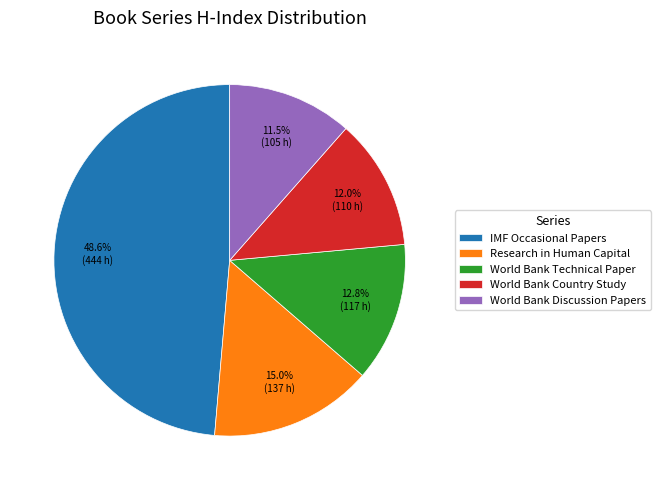

How many segments does this pie chart have?

5